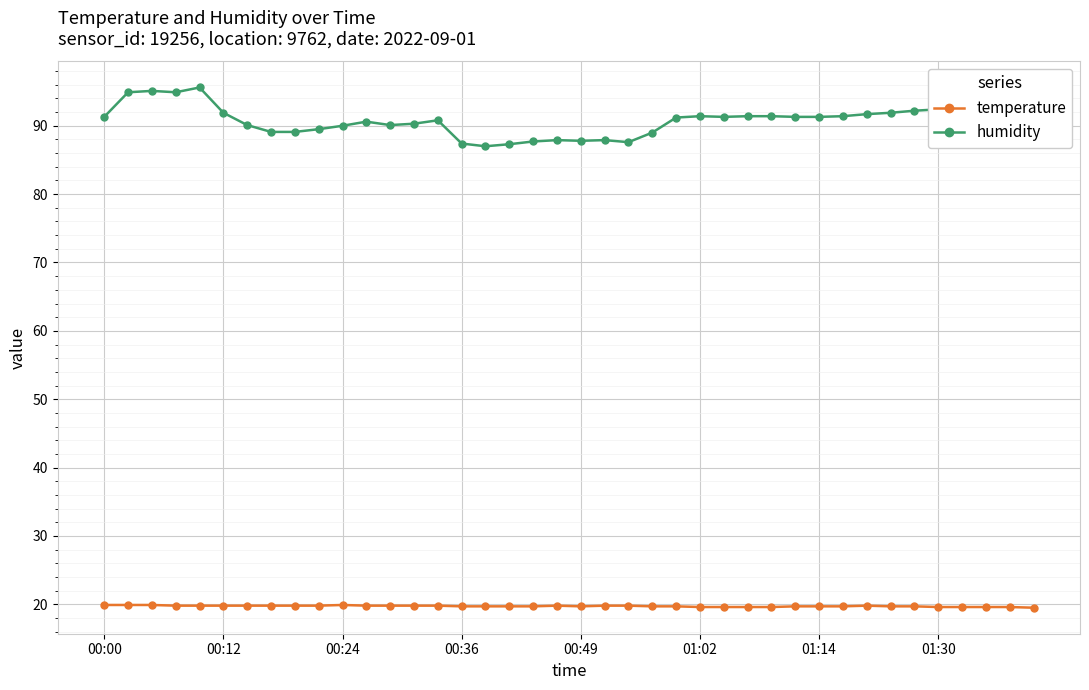

Which series has the largest total across all categories?

humidity